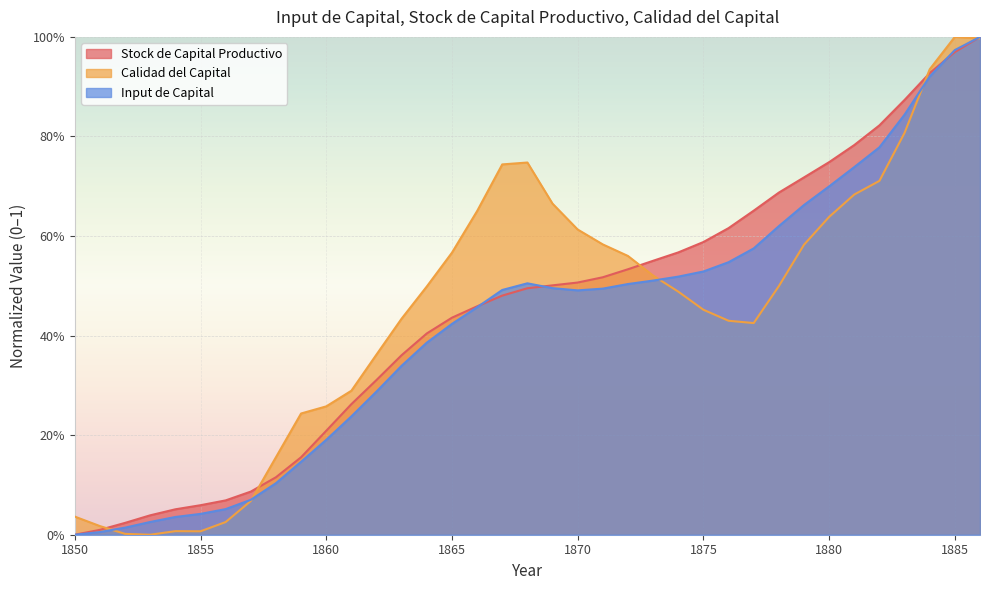

After their last crossing, which series has the higher values: Calidad del Capital or Input de Capital?

Input de Capital